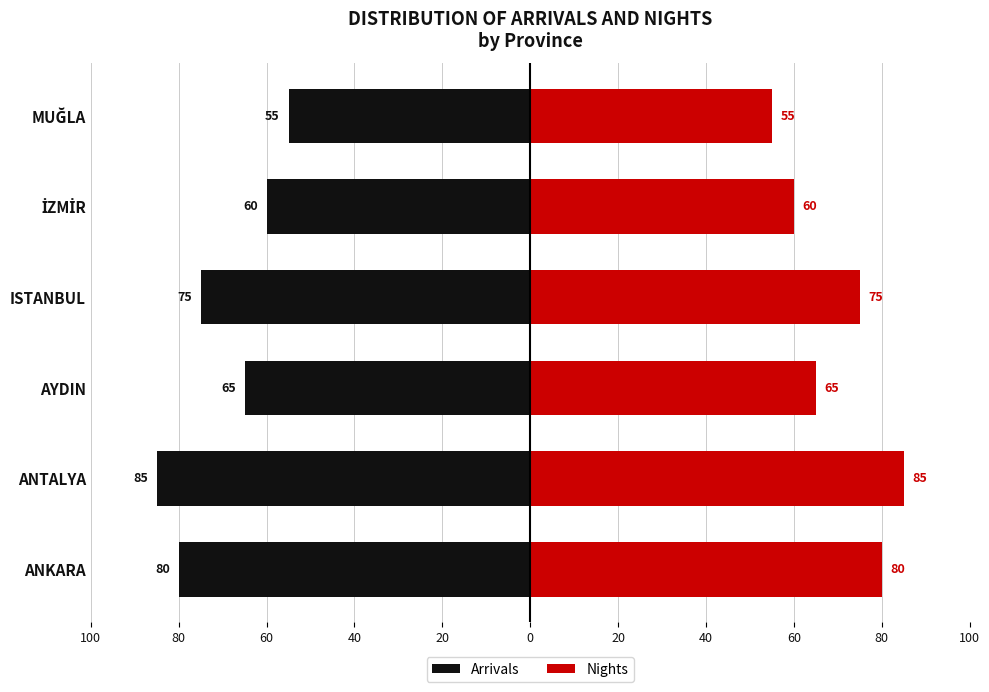

What is the value of the Arrivals bar at the 5th from the left?

-60